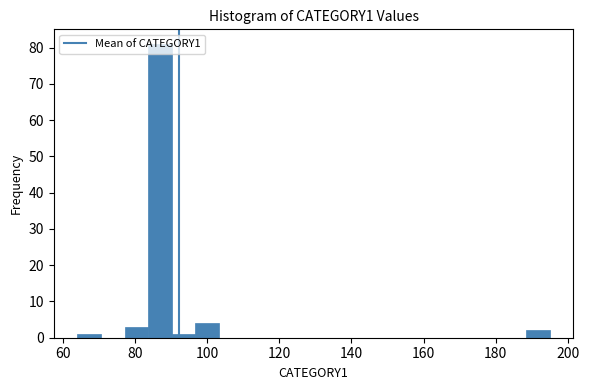

Around what value on the x-axis is the tallest bar? Give the approximate position of its centre, as read against the axis.

86